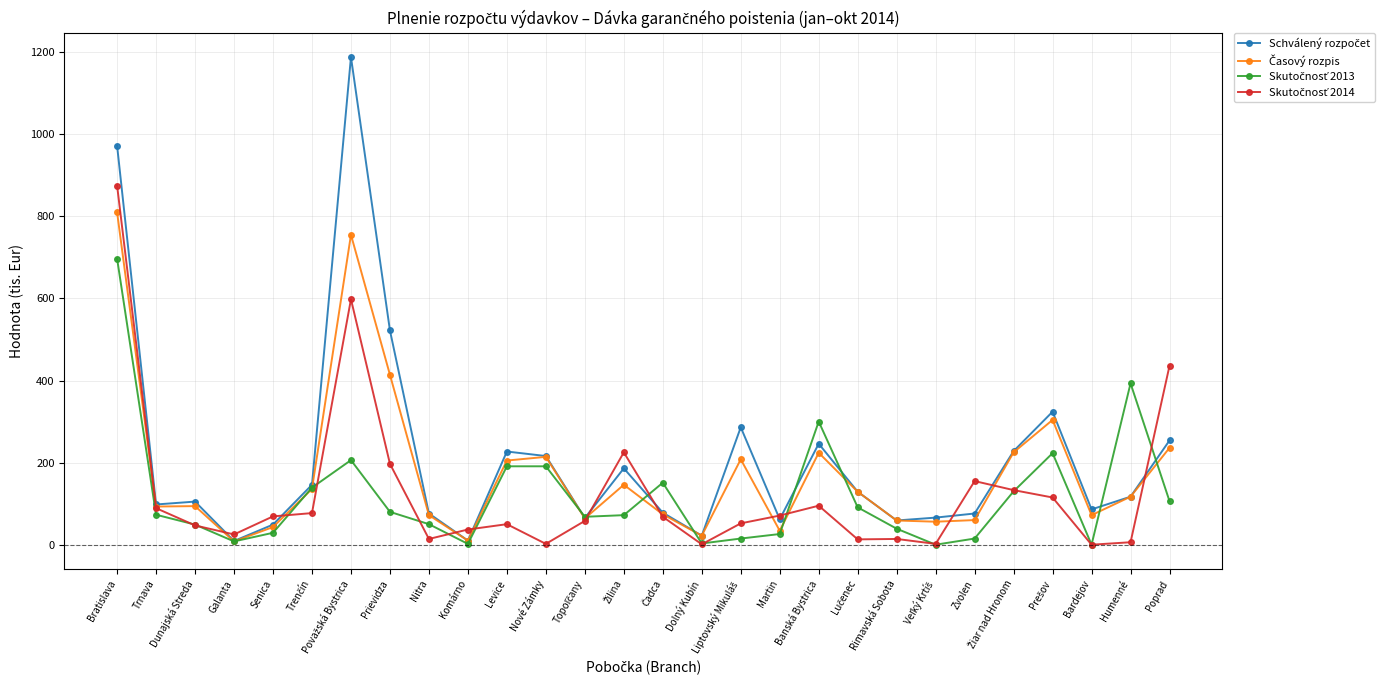

How many lines are shown in the chart?

4